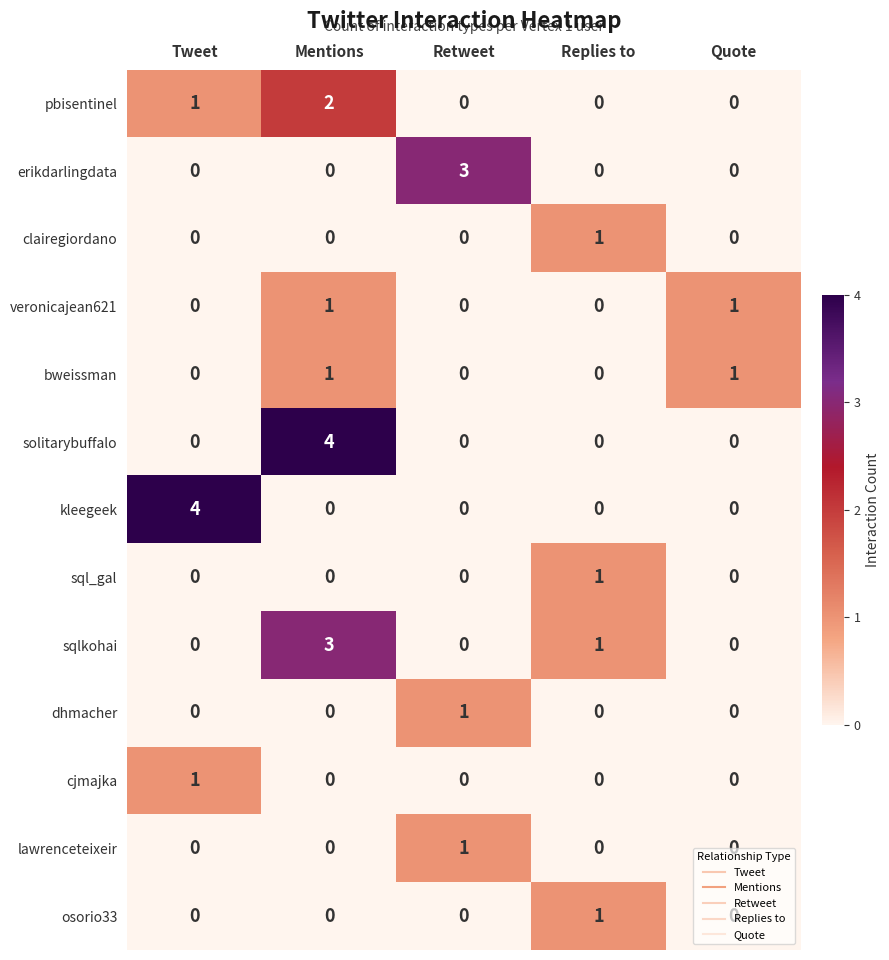

What is the spread (max minus min) of values at Mentions?

4